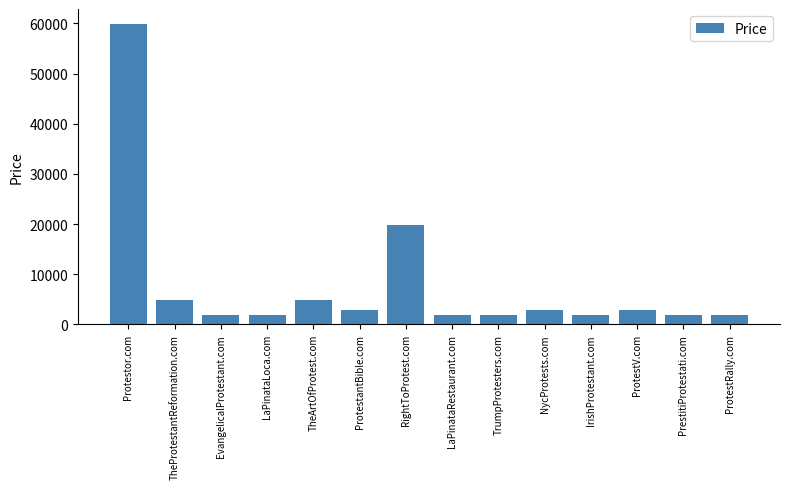

How many data points does each series have?

14